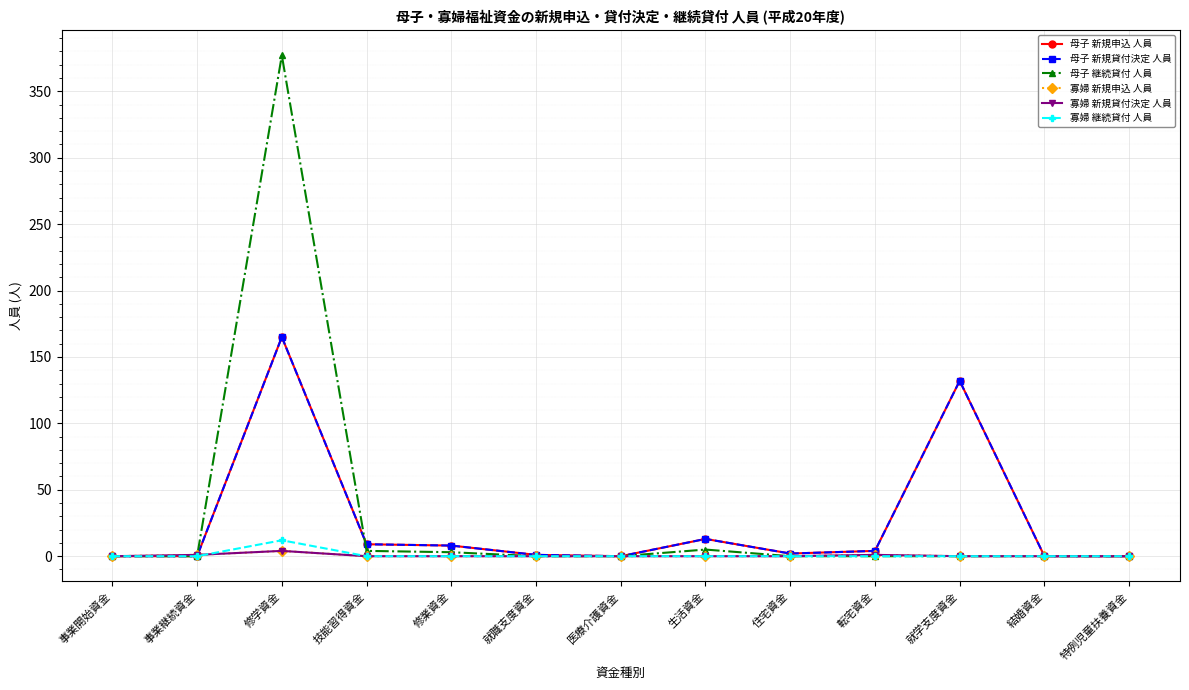

True or false: 母子 継続貸付 人員 has a value of 0 at 特例児童扶養資金.

True